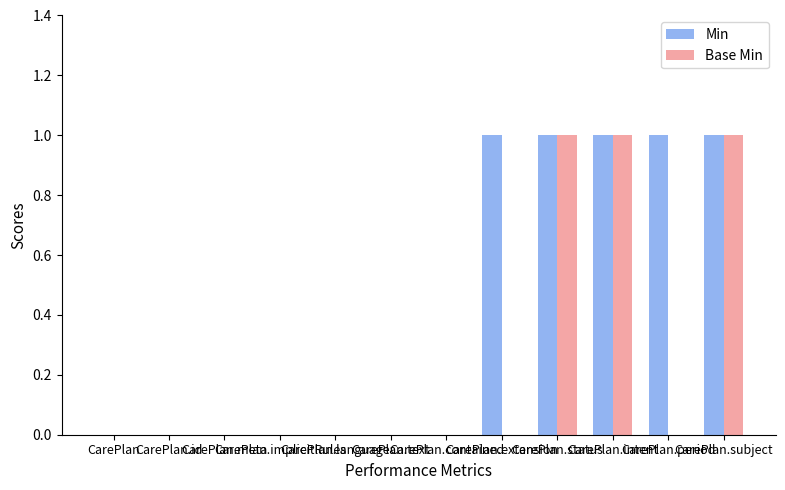

How many groups of bars are there?

12